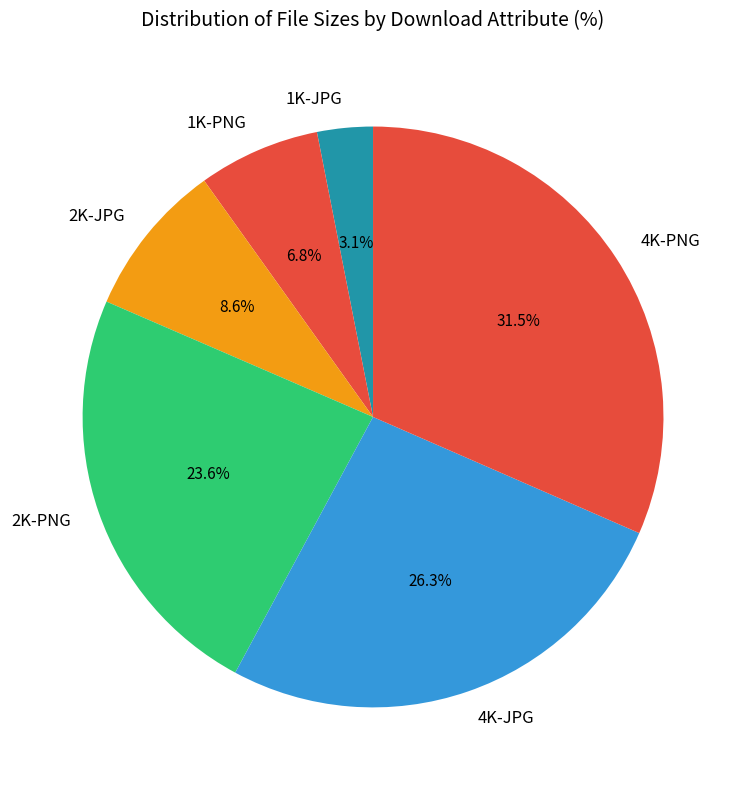

To the nearest percent, what is the difference between the largest and smallest slice percentages?

28%